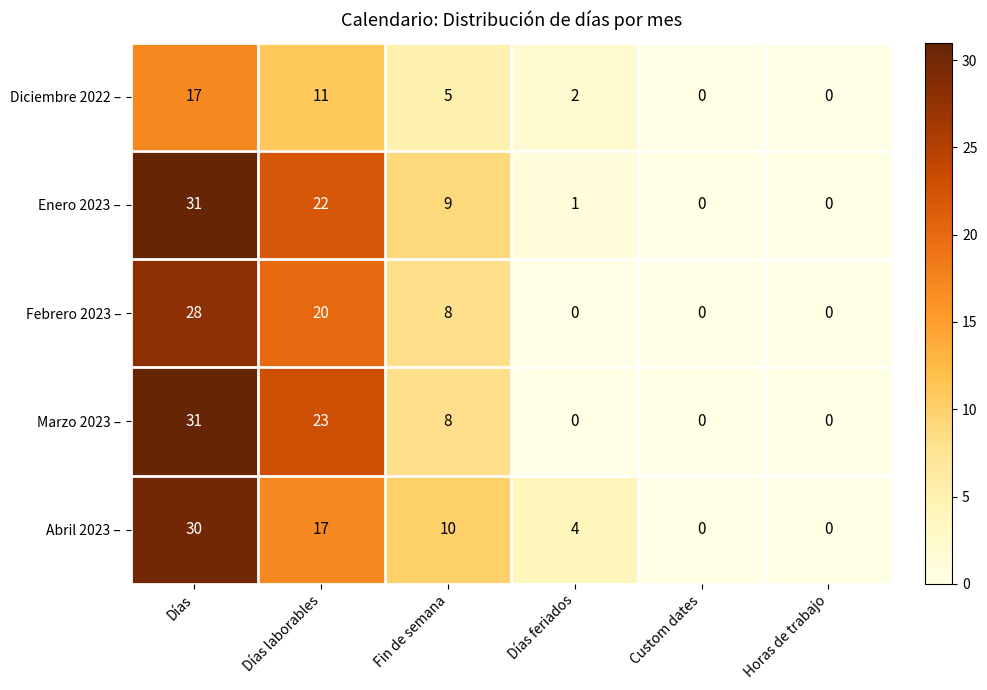

What is the spread (max minus min) of values at Días feriados?

4